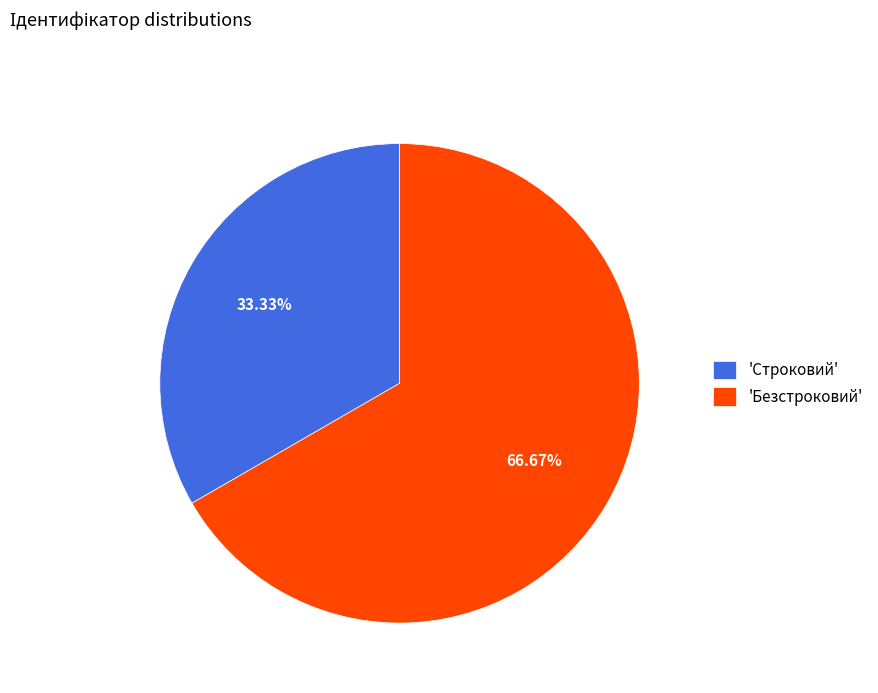

Which category has the smallest portion of the pie?

'Строковий'